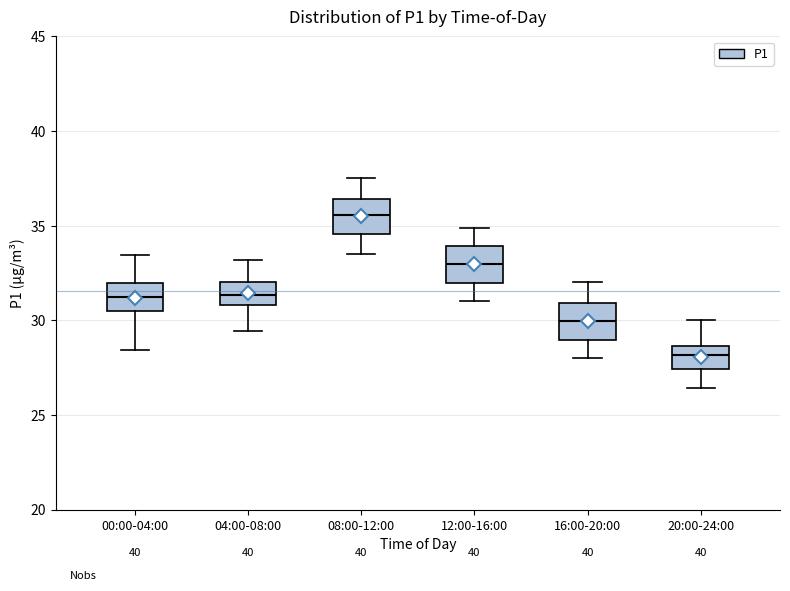

Reading left to right, transcribe this box plot: for each box, give where its median line is, the range the box spans, and where its two whiskers end, as read against the y-axis. The values are not printed on the chart, so give them approximately, as read against the axis.

00:00-04:00: median 31.5, box 30.5 to 32.0, whiskers 28.5 to 33.5
04:00-08:00: median 31.5, box 31.0 to 32.0, whiskers 29.5 to 33.0
08:00-12:00: median 35.5, box 34.5 to 36.5, whiskers 33.5 to 37.5
12:00-16:00: median 33.0, box 32.0 to 34.0, whiskers 31.0 to 35.0
16:00-20:00: median 30.0, box 29.0 to 31.0, whiskers 28.0 to 32.0
20:00-24:00: median 28.0, box 27.5 to 28.5, whiskers 26.5 to 30.0